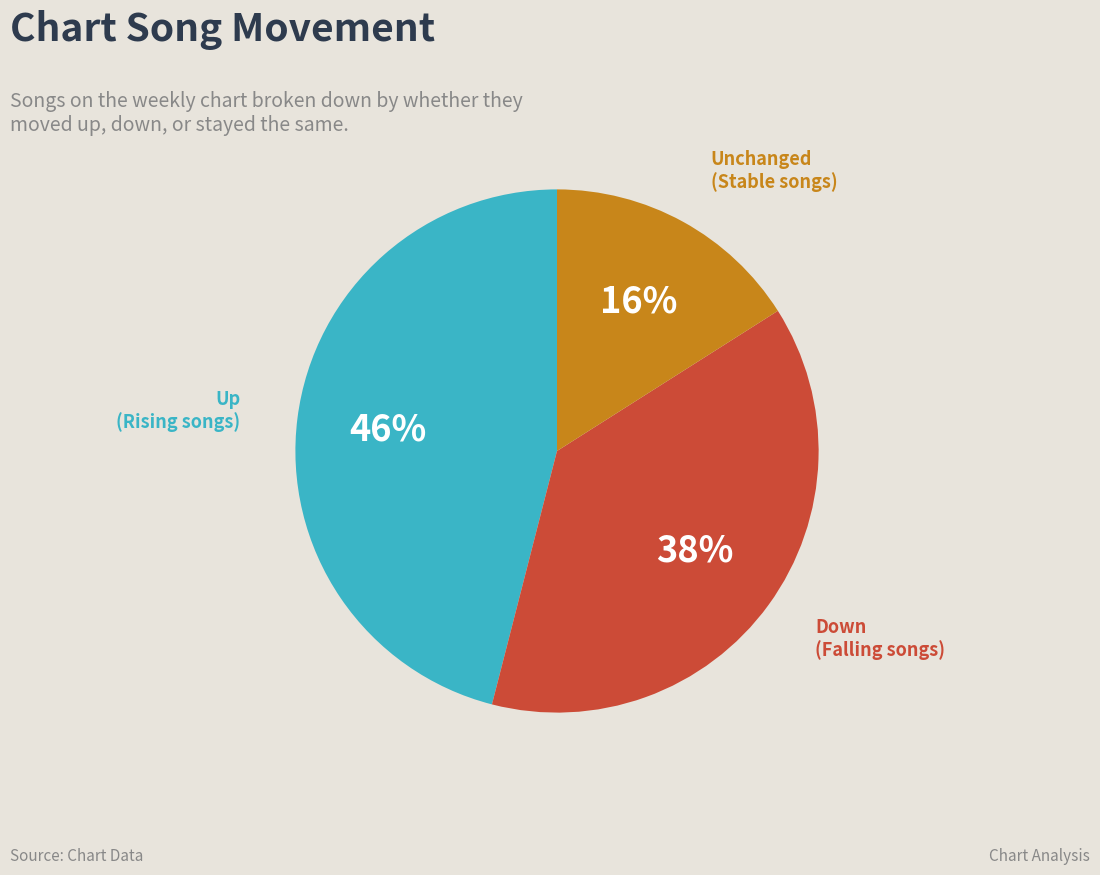

To the nearest percent, what is the difference between the largest and smallest slice percentages?

30%